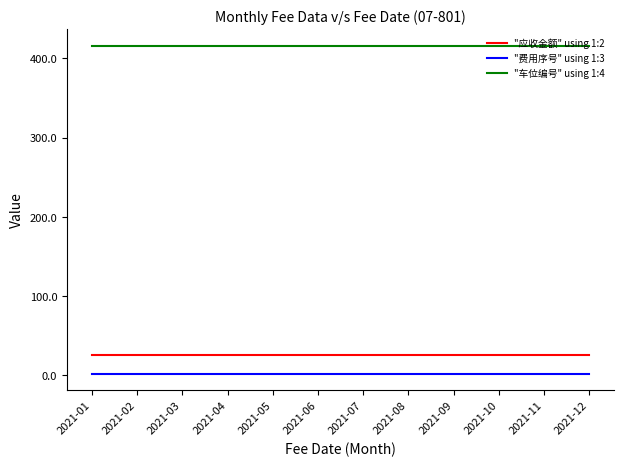

True or false: "车位编号" using 1:4 and "费用序号" using 1:3 intersect in this chart.

False